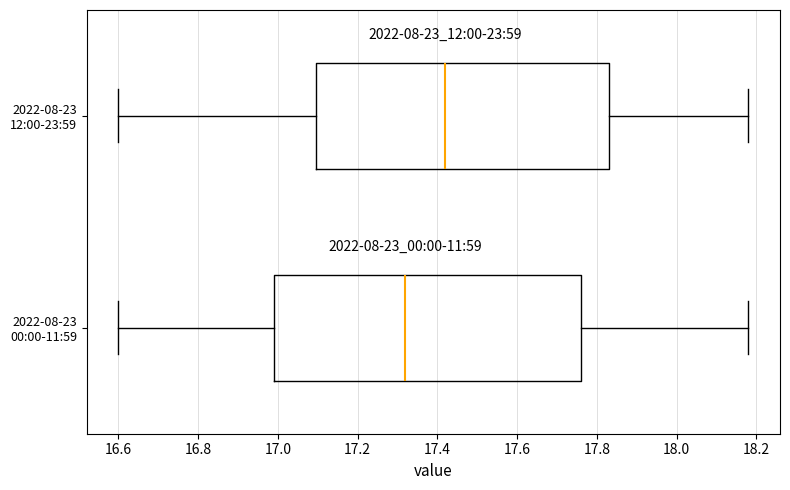

Reading bottom to top, transcribe this box plot: for each box, give where its median line is, the range the box spans, and where its two whiskers end, as read against the x-axis. The values are not printed on the chart, so give them approximately, as read against the axis.

2022-08-23 00:00-11:59: median 17.32, box 17.00 to 17.76, whiskers 16.60 to 18.18
2022-08-23 12:00-23:59: median 17.42, box 17.10 to 17.84, whiskers 16.60 to 18.18